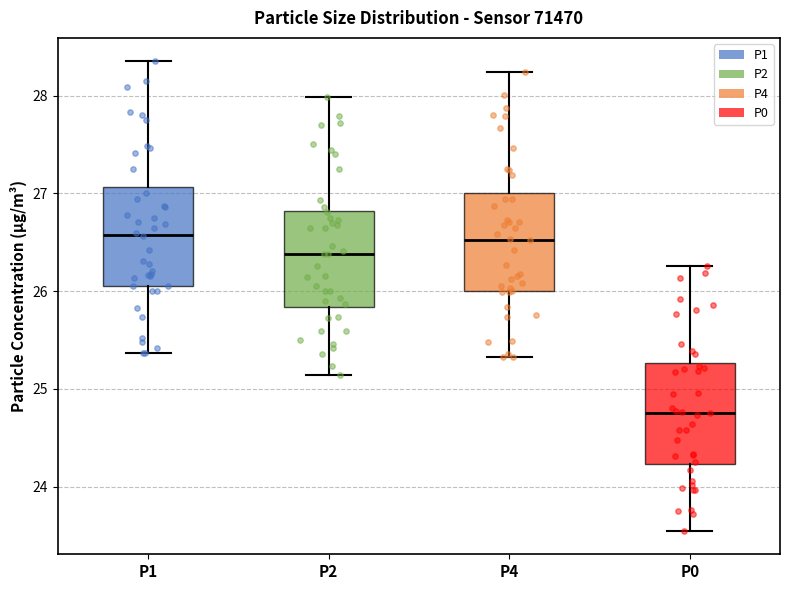

Where is the lower edge of the box for P4 on the y-axis? The values are not printed on the chart, so give them approximately, as read against the axis.

26.0